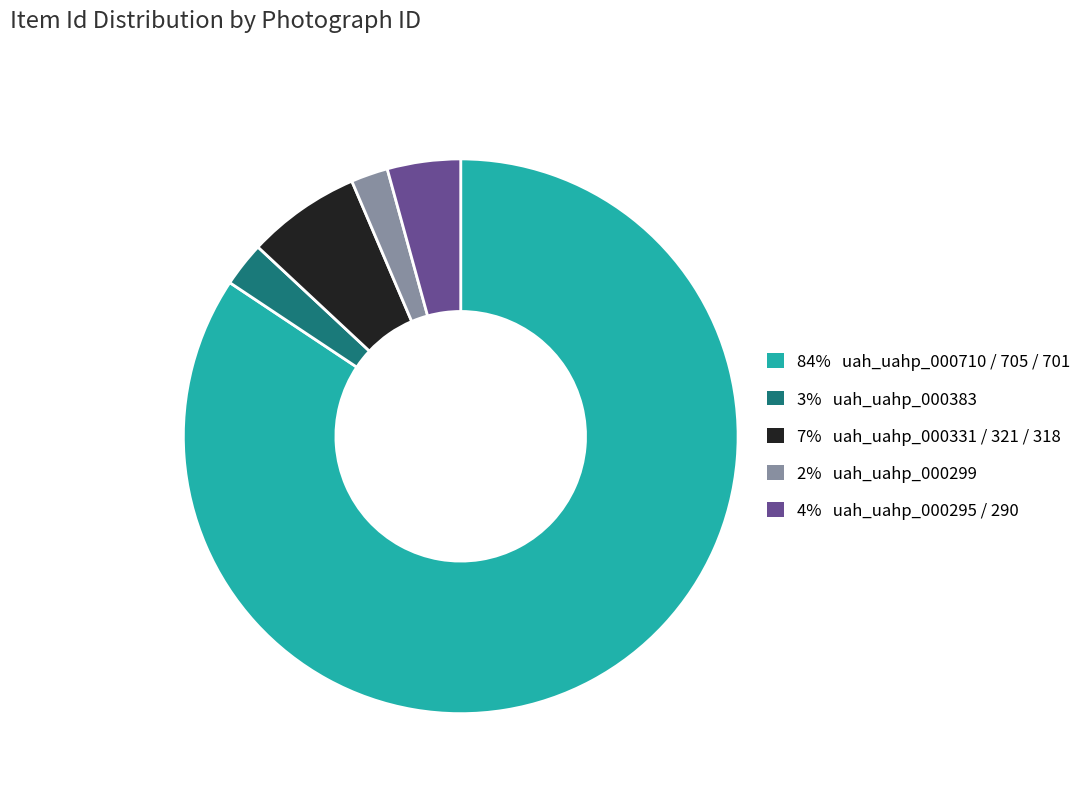

Does any single category account for the majority?

Yes